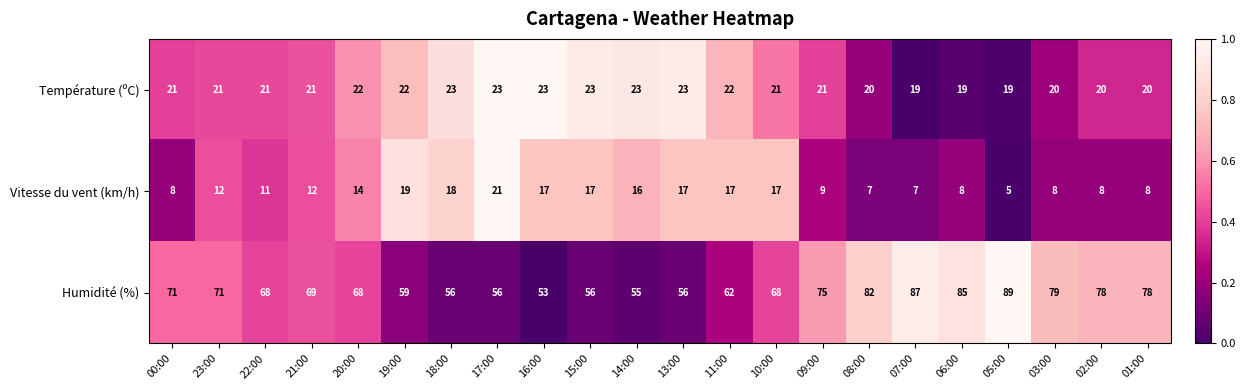

List the series in order of their peak value, highest first.

Humidité (%), Température (ºC), Vitesse du vent (km/h)